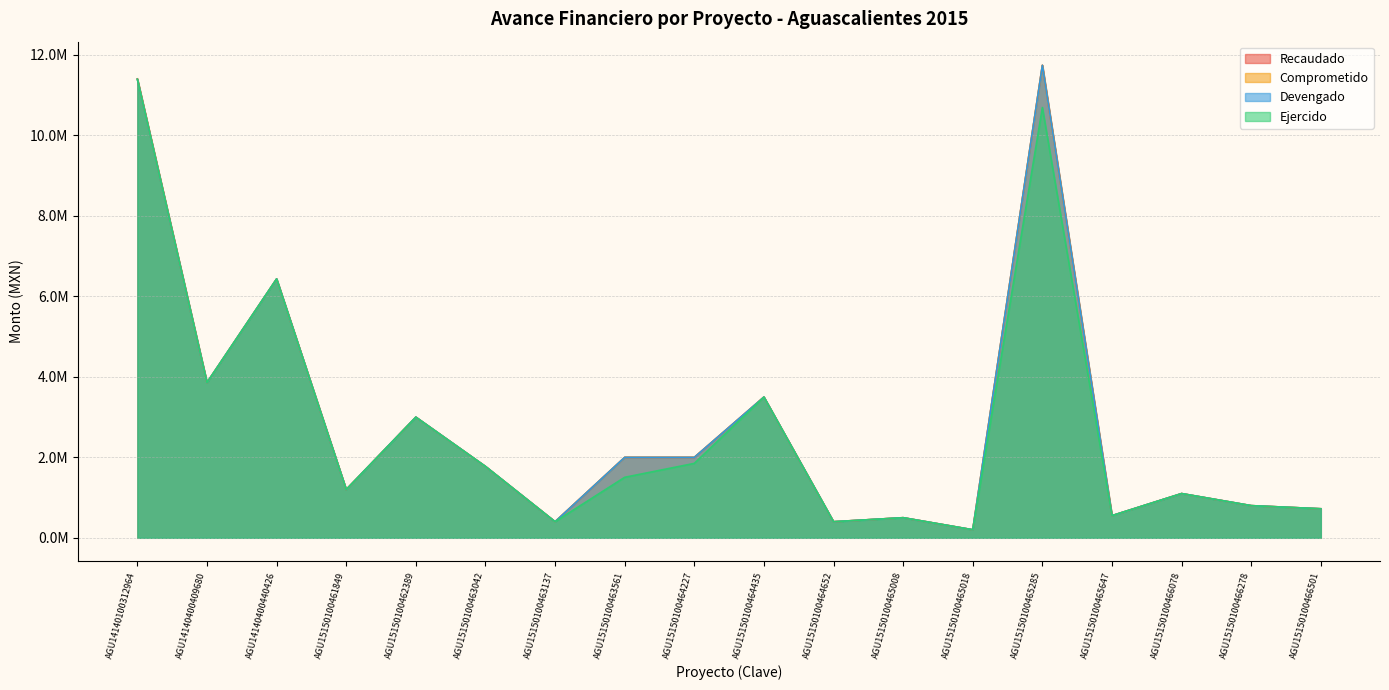

True or false: Recaudado and Devengado cross at least once.

False